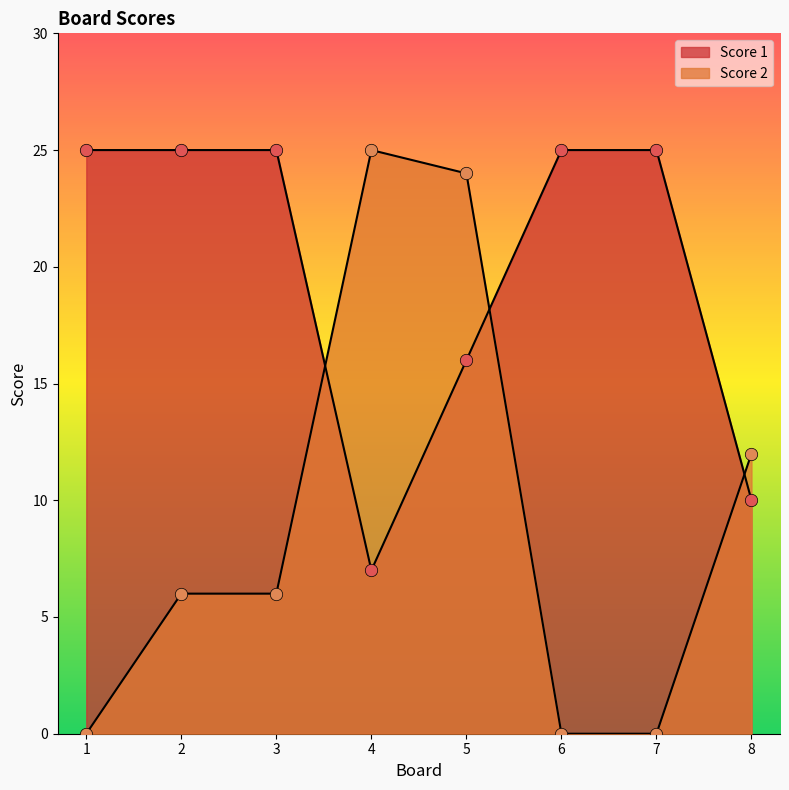

Which series has the largest total across all categories?

Score 1